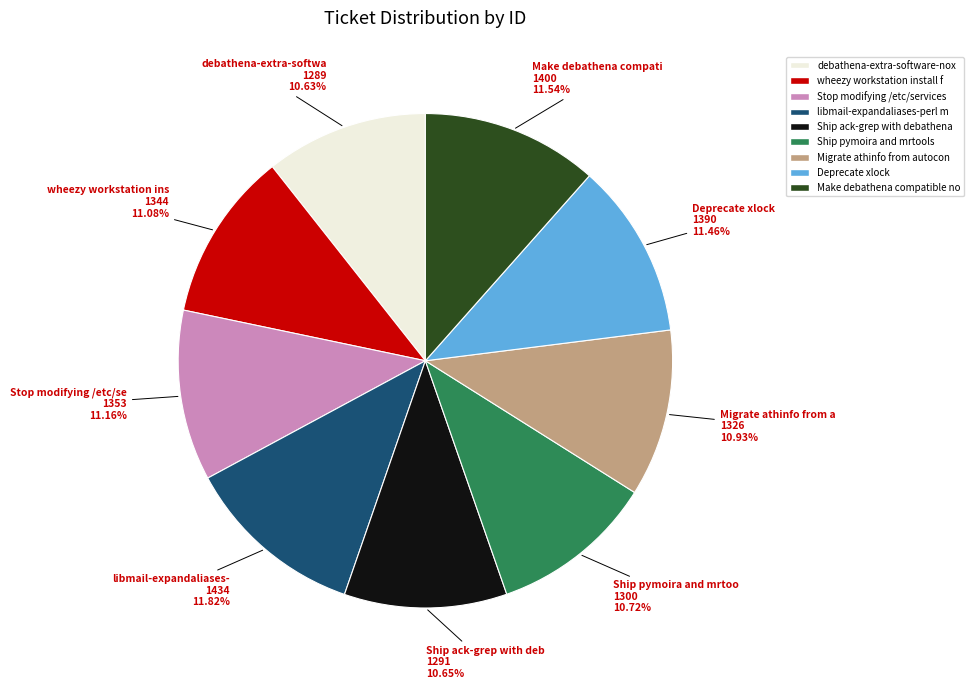

Is there a majority slice in this chart?

No